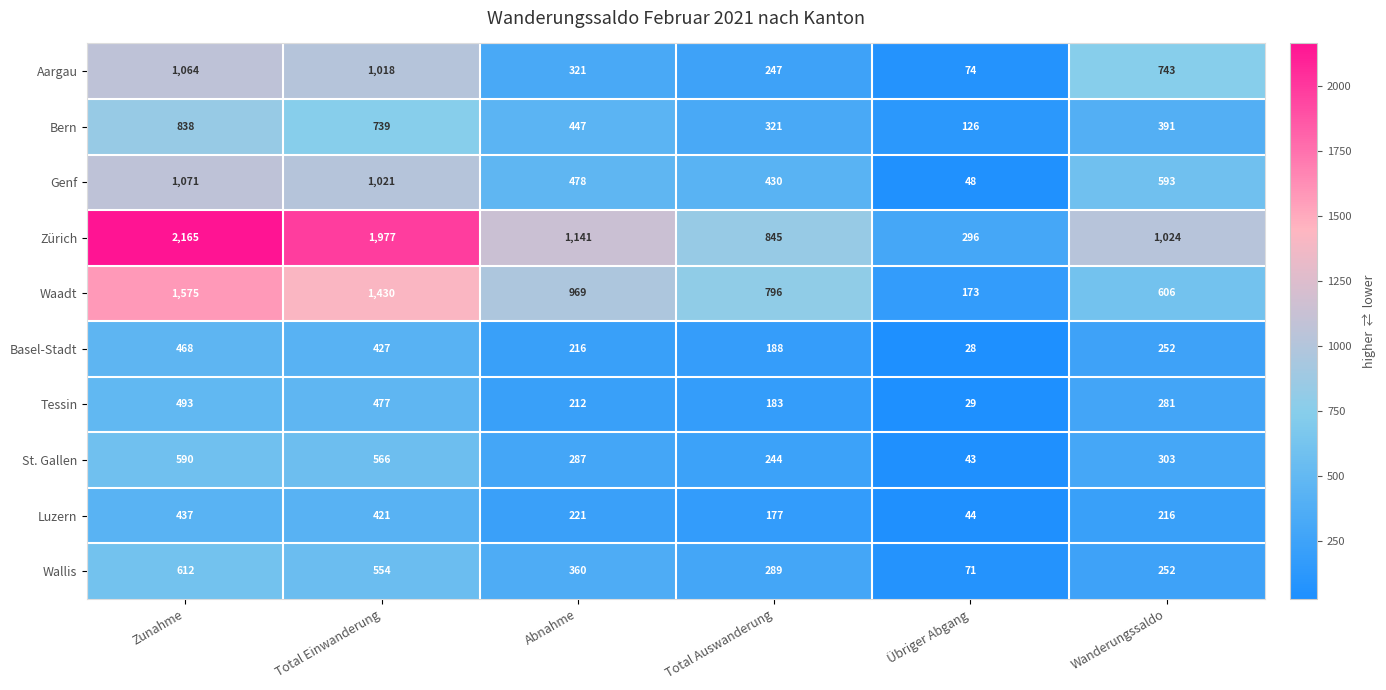

Rank the series by their maximum value, from highest to lowest.

Zürich, Waadt, Genf, Aargau, Bern, Wallis, St. Gallen, Tessin, Basel-Stadt, Luzern